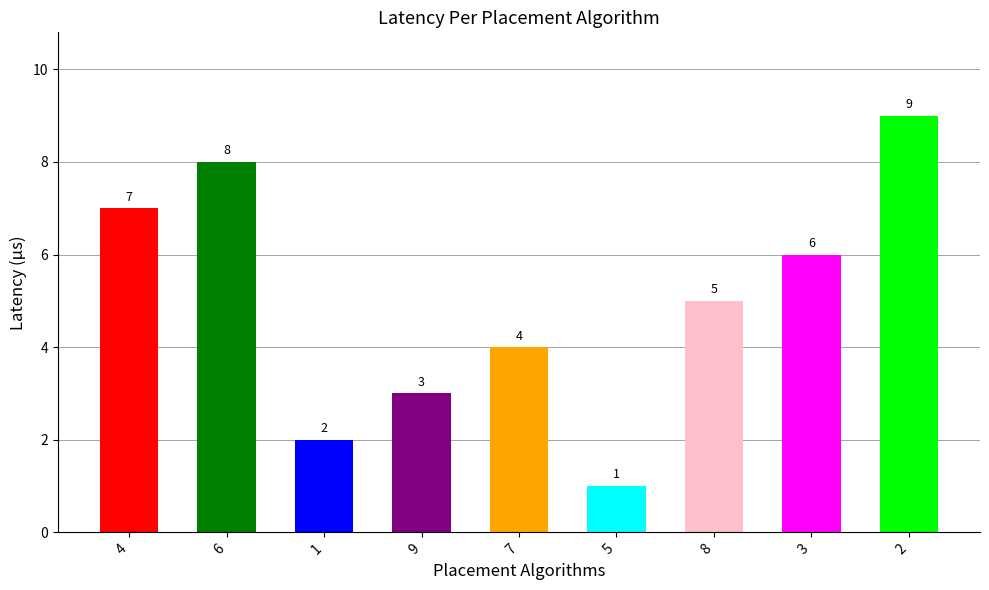

The chart shows a value of 8 at 6. True or false?

True